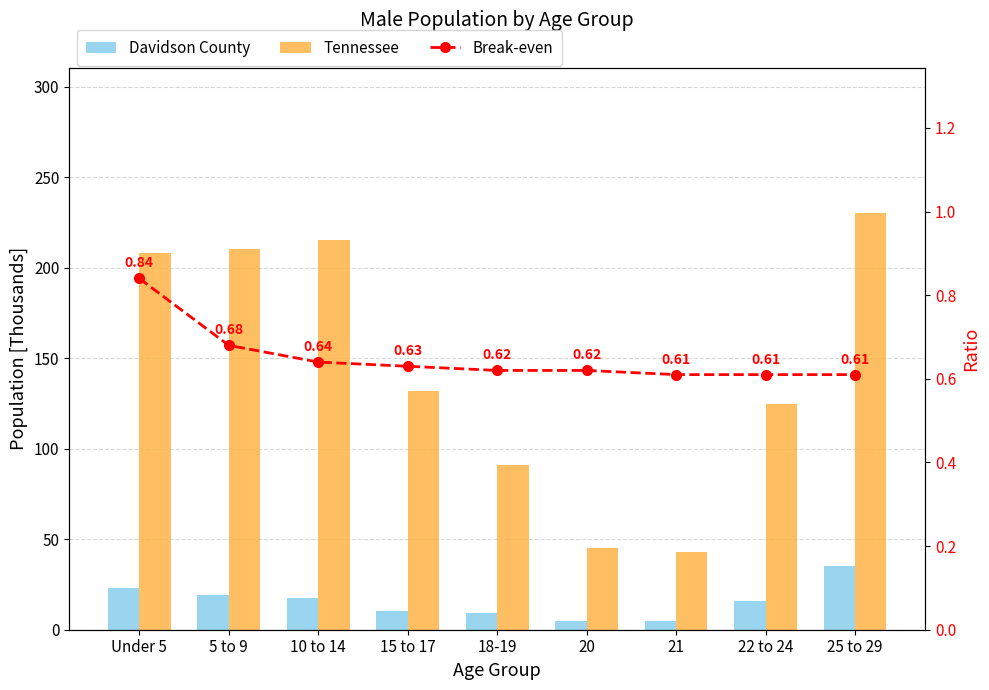

What is the difference between the Break-even values at 21 and Under 5?

0.2